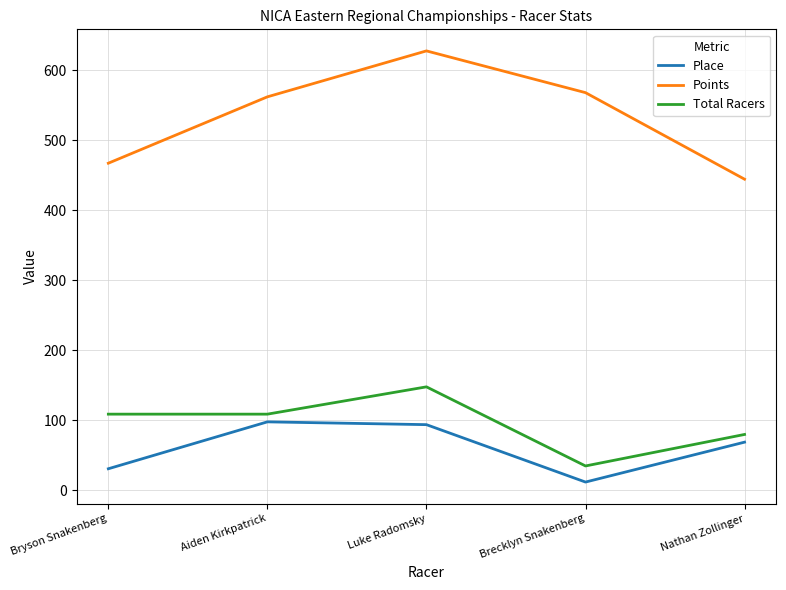

True or false: Points and Total Racers intersect in this chart.

False